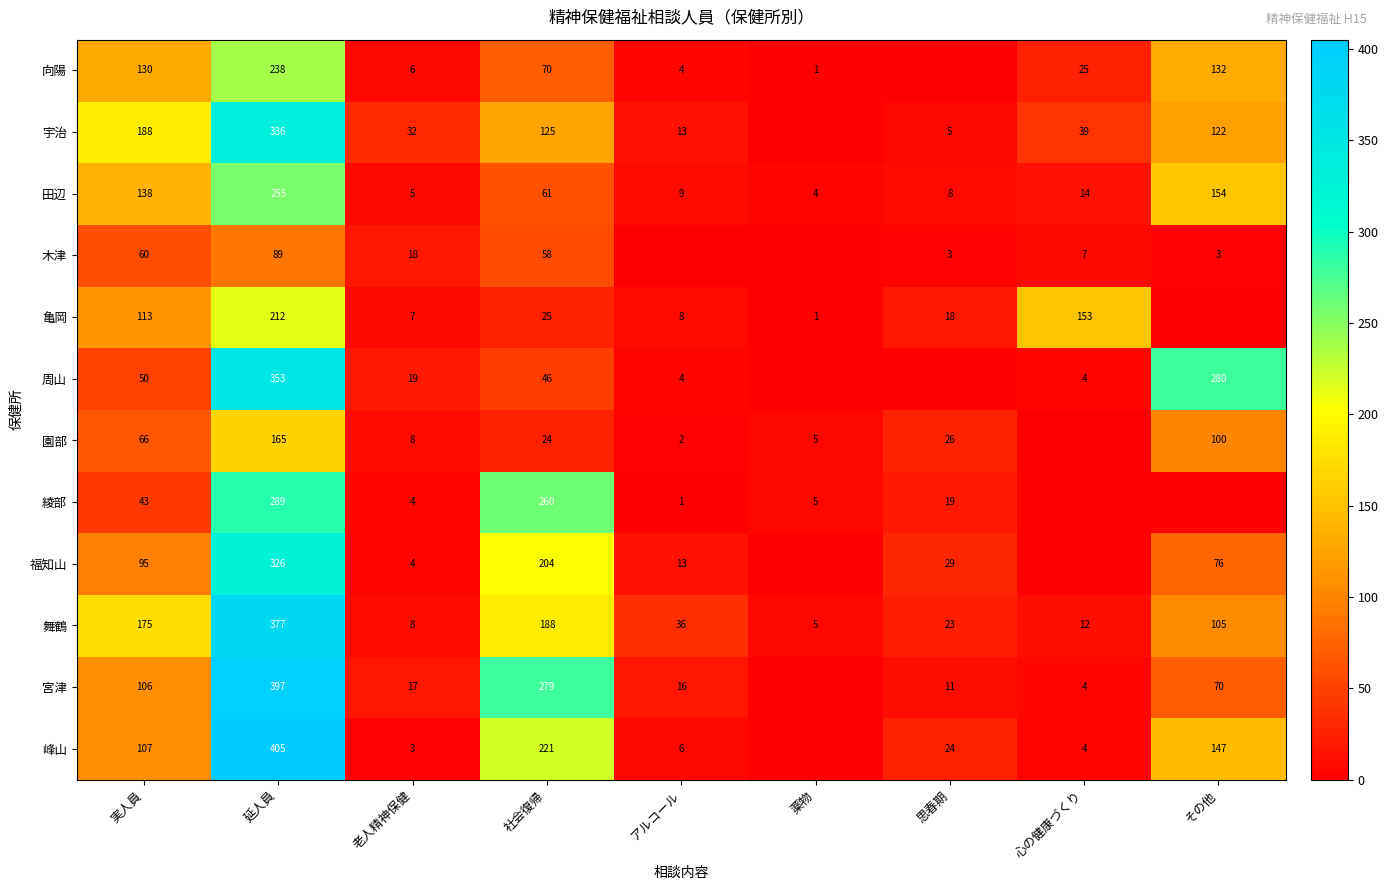

Is the value of 田辺 at 延人員 greater than the value of 木津 at 延人員?

Yes